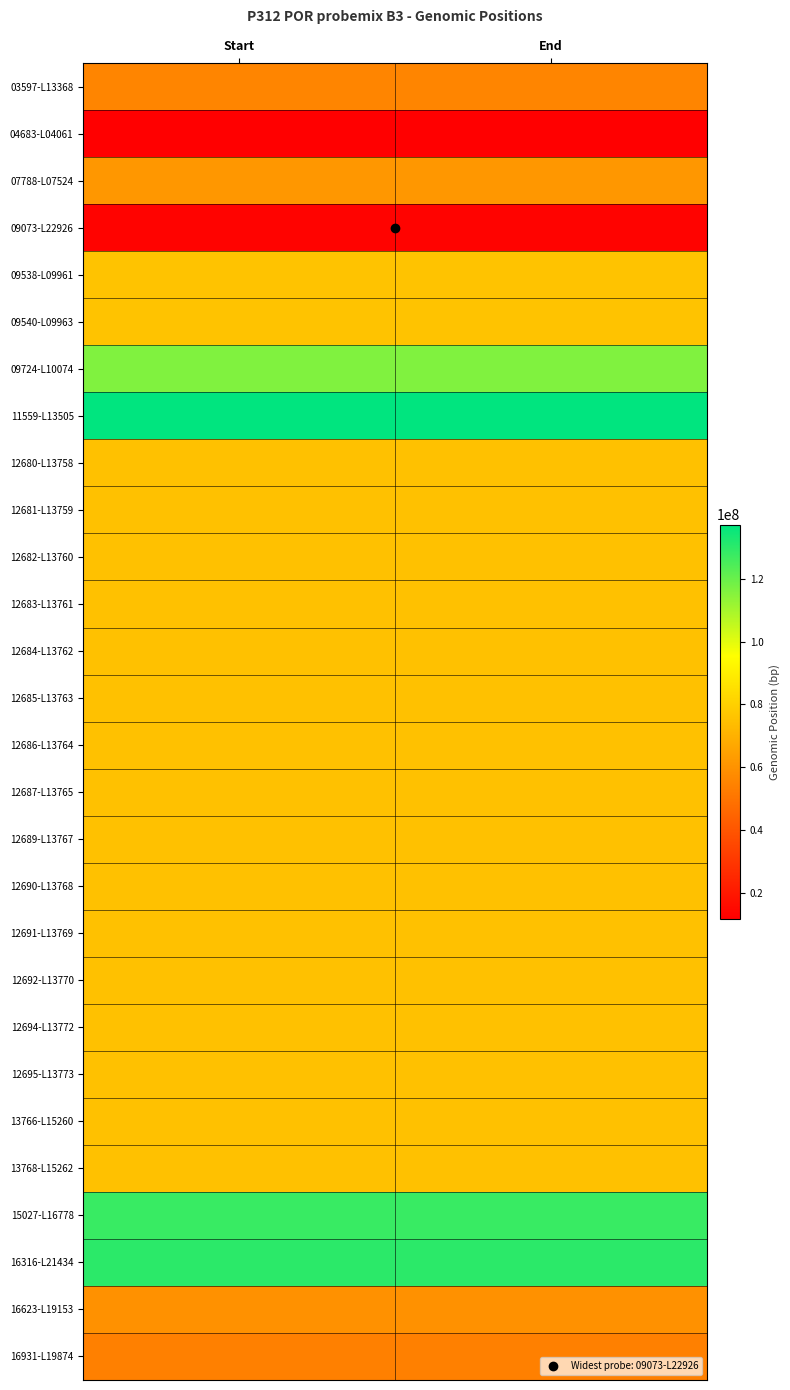

At how many categories does at least one series exceed 25322036?

2